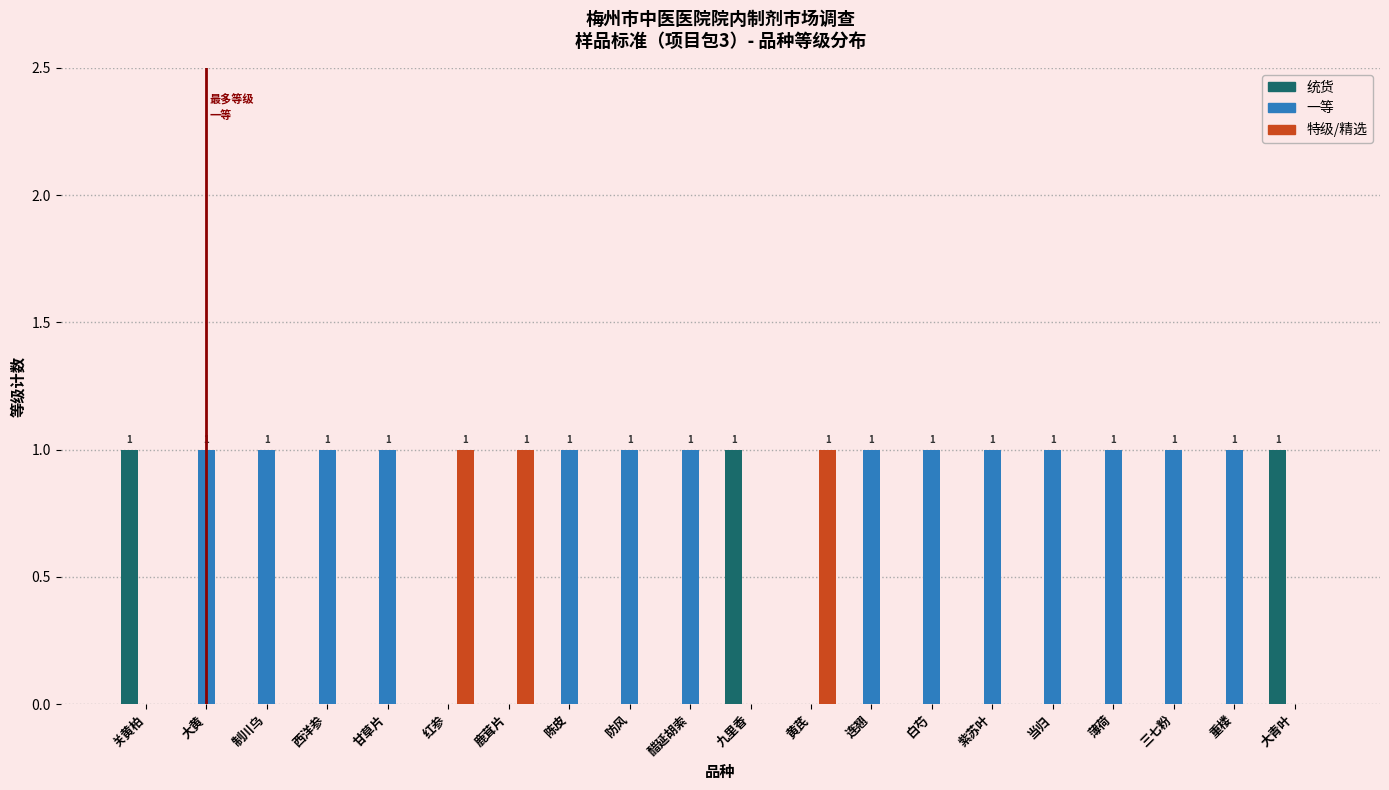

Which series has the largest total across all categories?

一等